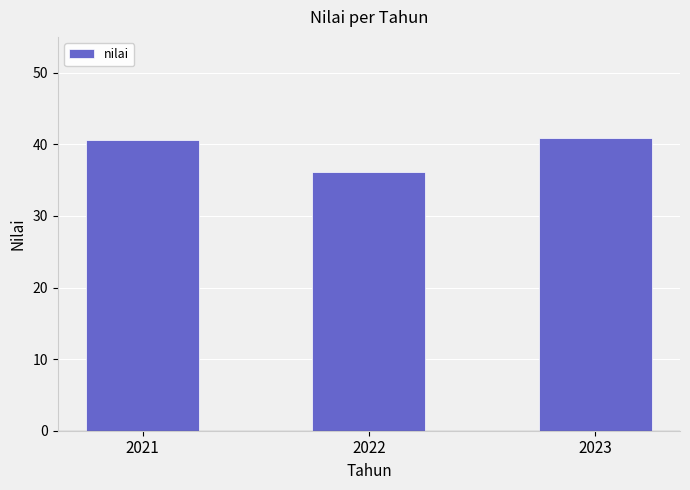

Reading left to right, list all the values displayed in this chart.

2021=40.5	2022=36.2	2023=40.8